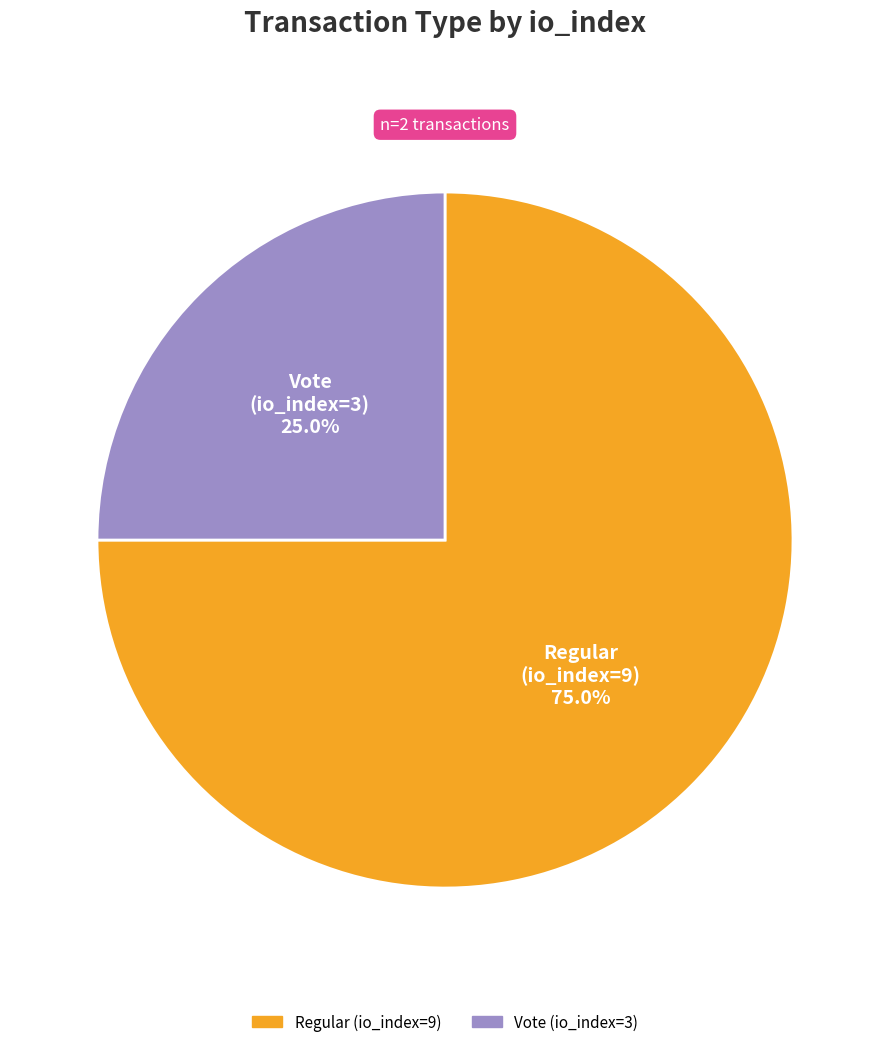

Approximately how many times larger is the value at Vote (io_index=3) compared to Regular (io_index=9)?

0.3